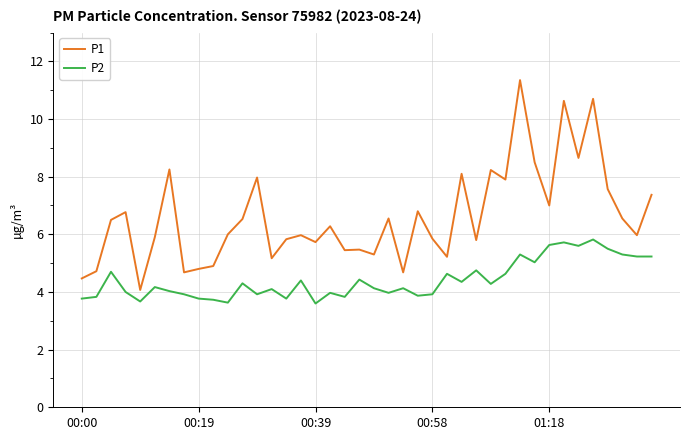

List the series in order of their overall mean, lowest first.

P2, P1